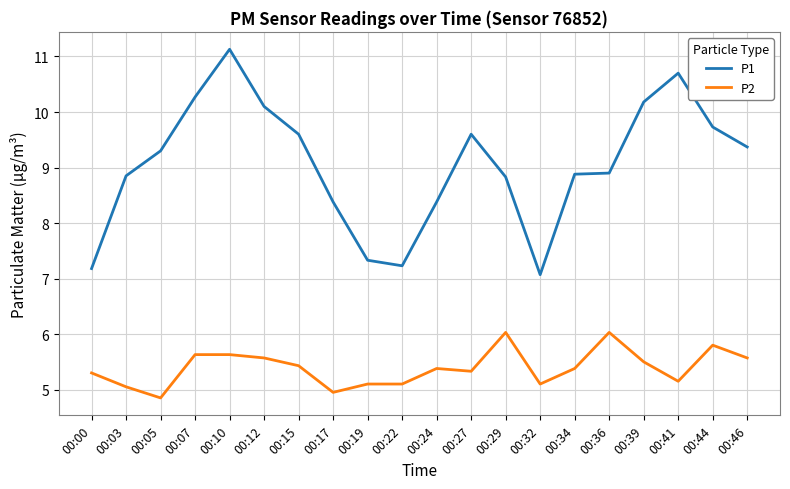

Is the value of P1 at 00:27 greater than the value of P2 at 00:15?

Yes